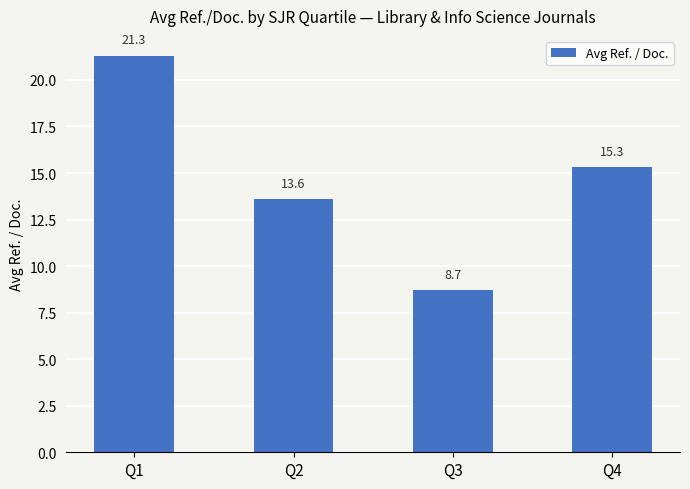

The value at Q3 is 8.7. True or false?

True